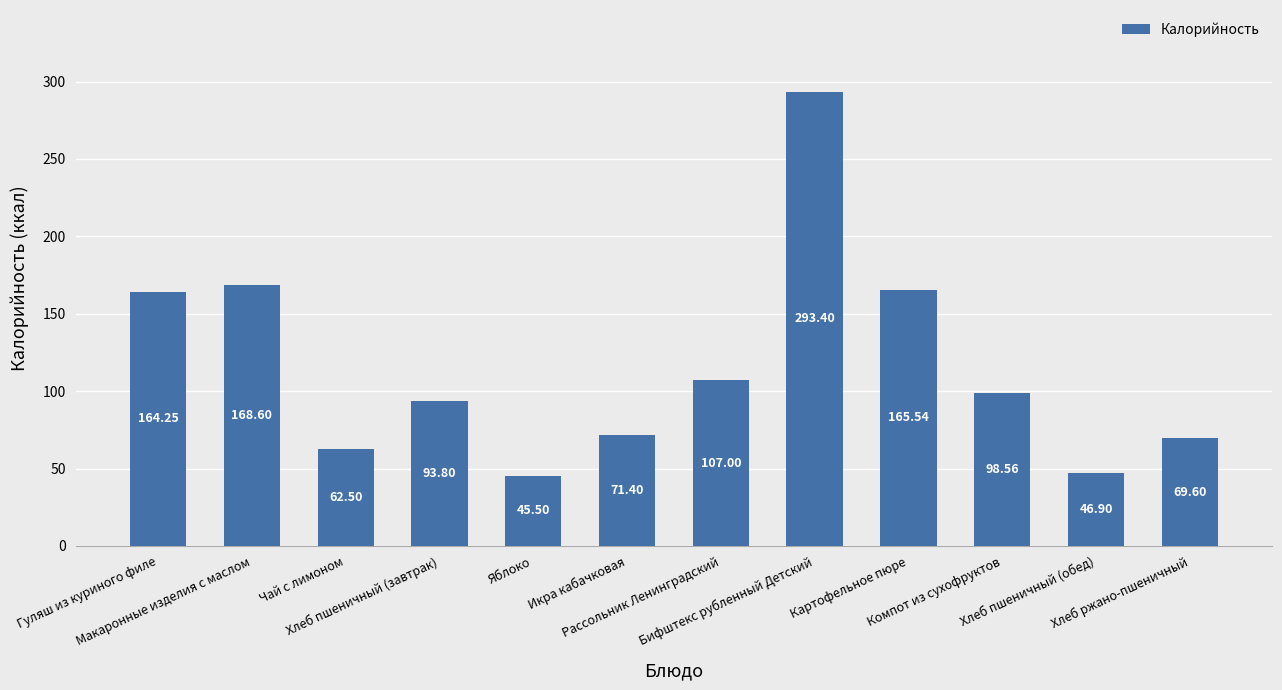

What is the difference between the maximum and minimum values?

247.9